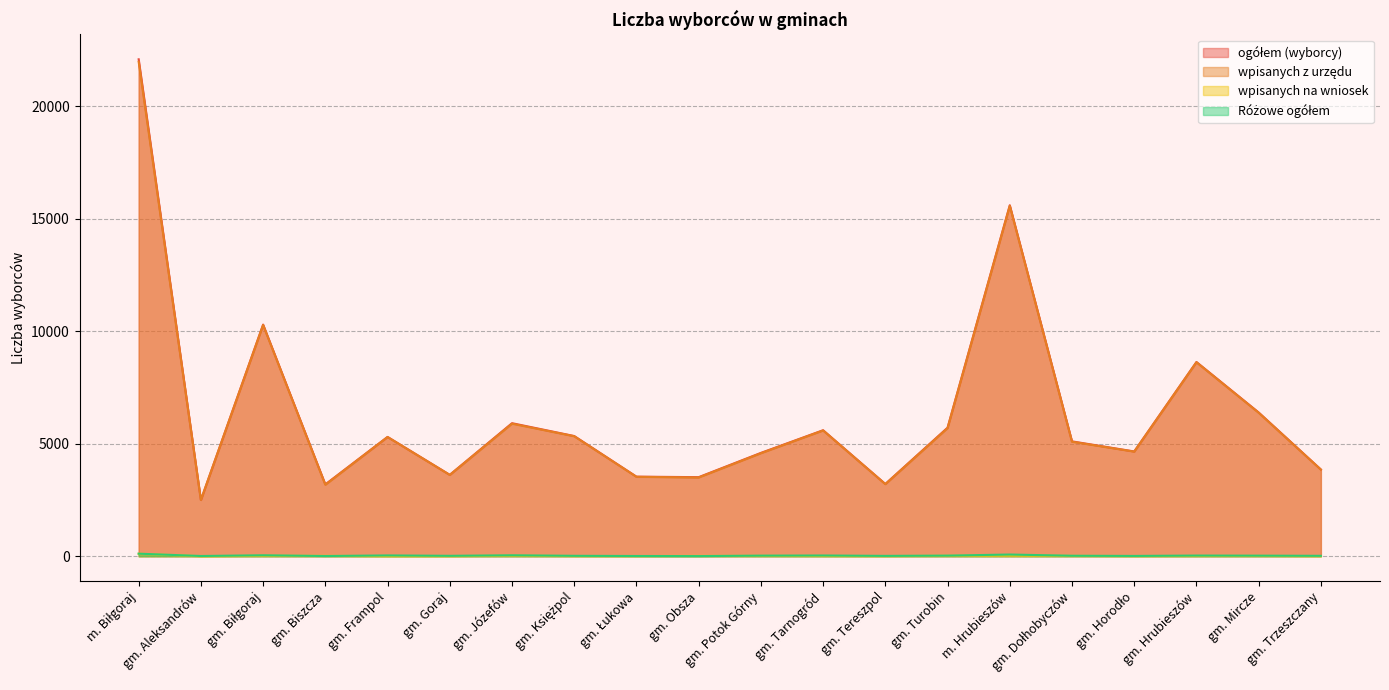

Reading right to left, extract all data points from this chart.

ogółem (wyborcy): 3853	6387	8629	4655	5103	15593	5711	3210	5598	4591	3513	3536	5340	5911	3617	5300	3193	10291	2498	22075
wpisanych z urzędu: 3847	6373	8617	4647	5088	15565	5692	3203	5587	4576	3498	3528	5331	5889	3612	5296	3176	10272	2498	21963
wpisanych na wniosek: 6	14	12	8	15	28	19	7	11	15	15	8	9	22	5	4	17	19	0	112
Różowe ogółem: 19	26	30	14	22	76	28	16	33	27	7	11	19	43	19	36	10	43	11	114